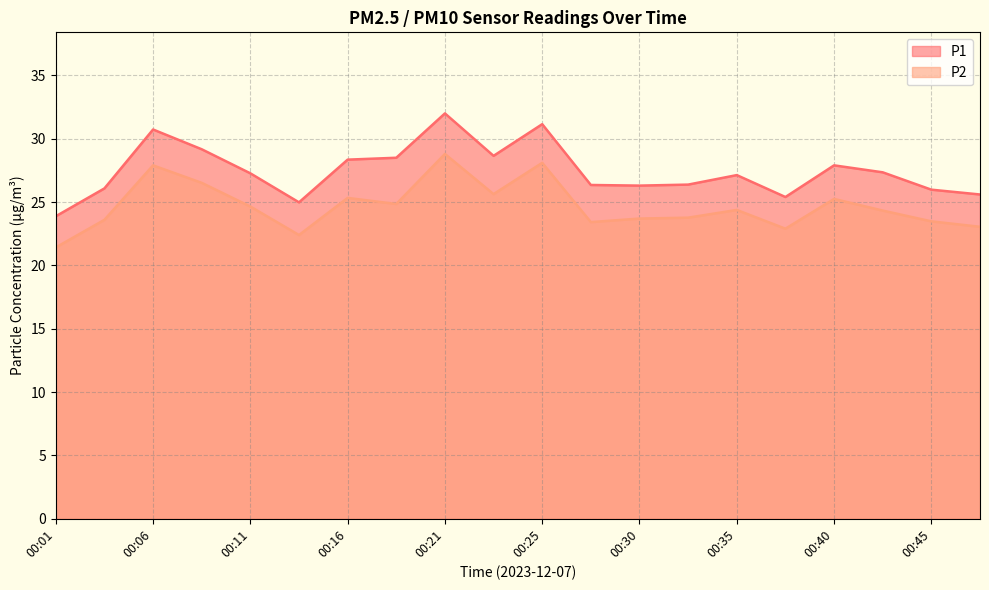

List the labels in order of P1 value, smallest first.

00:01, 00:13, 00:38, 00:47, 00:45, 00:04, 00:30, 00:28, 00:33, 00:35, 00:11, 00:42, 00:40, 00:16, 00:18, 00:23, 00:08, 00:06, 00:25, 00:21